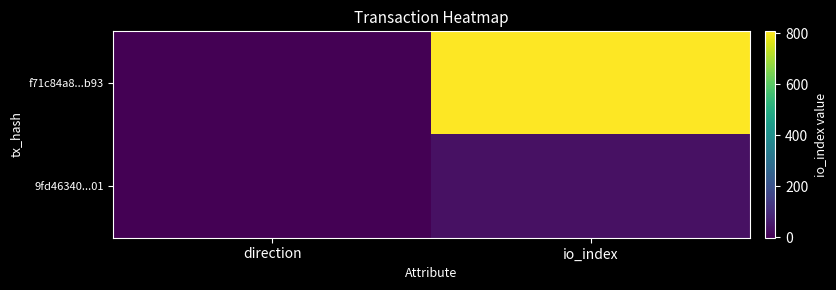

Which label corresponds to the smallest value in the chart?

direction